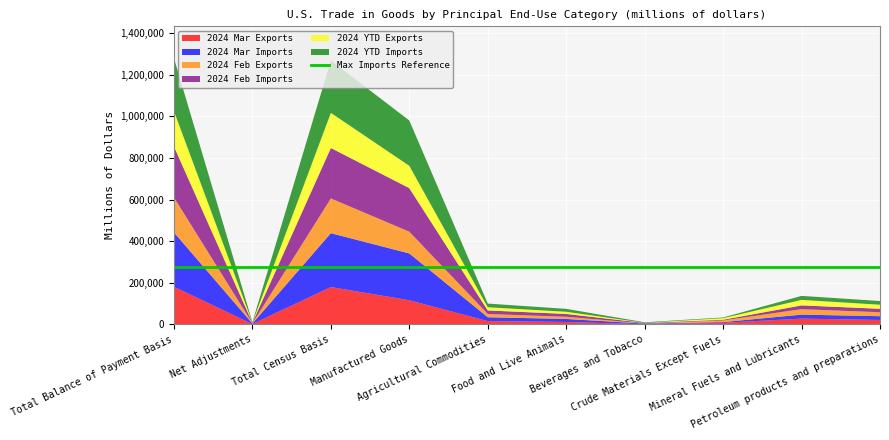

Reading left to right, extract all data points from this chart.

2024 Mar Exports: 180642	1316	179326	115792	15536	11306	714	7141	27459	20964
2024 Mar Imports: 261537	2392	259145	225159	18493	14443	2809	3423	19104	18026
2024 Feb Exports: 168390	1218	167171	104695	15720	10579	582	8082	26320	19098
2024 Feb Imports: 244868	2256	242611	209606	17050	13557	2503	3257	18147	16656
2024 YTD Exports: 510775	3699	507076	322010	46155	31478	1684	23224	79568	58846
2024 YTD Imports: 762577	7020	755556	653512	52894	41933	7691	9930	57633	53105